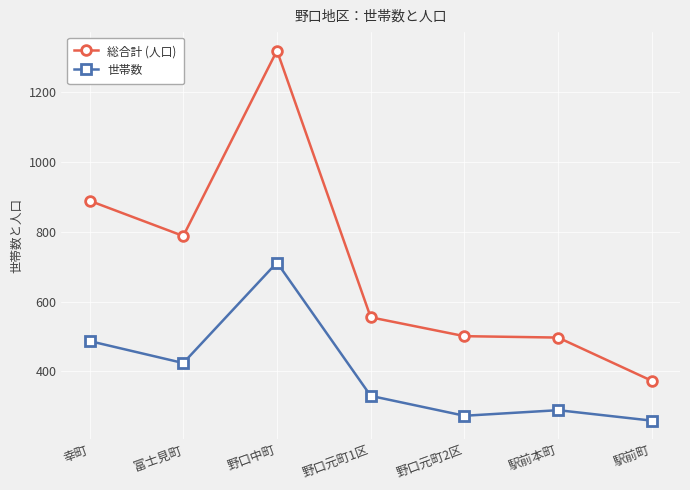

What is the spread (max minus min) of values at 駅前本町?

208